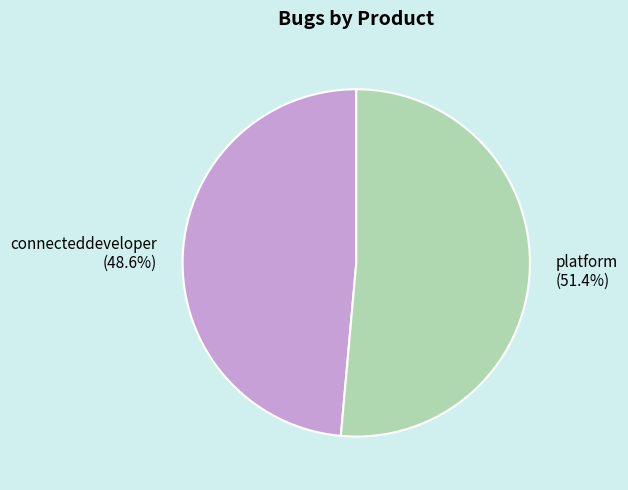

Which category has the smallest portion of the pie?

connecteddeveloper